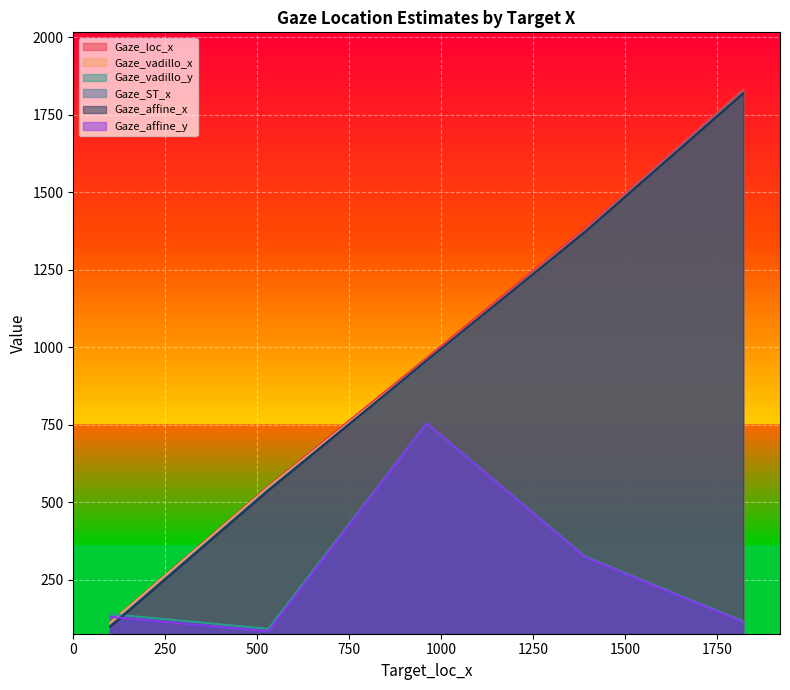

Which series has the largest range (max minus min)?

Gaze_loc_x